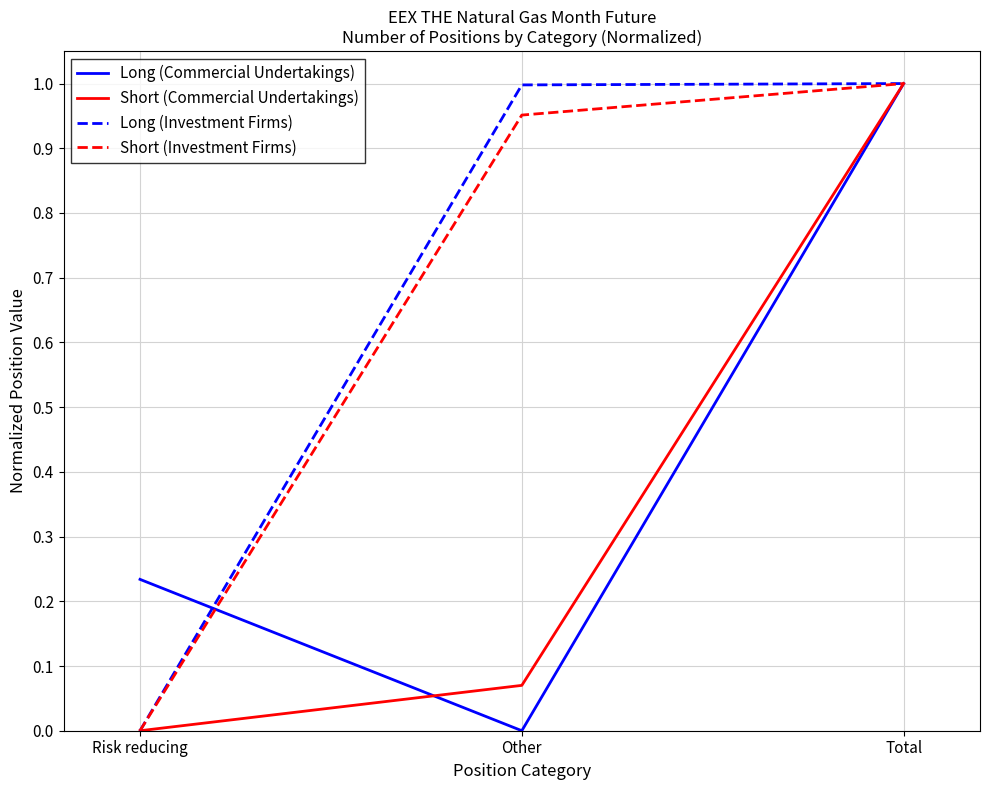

Does the chart have visible grid lines?

Yes